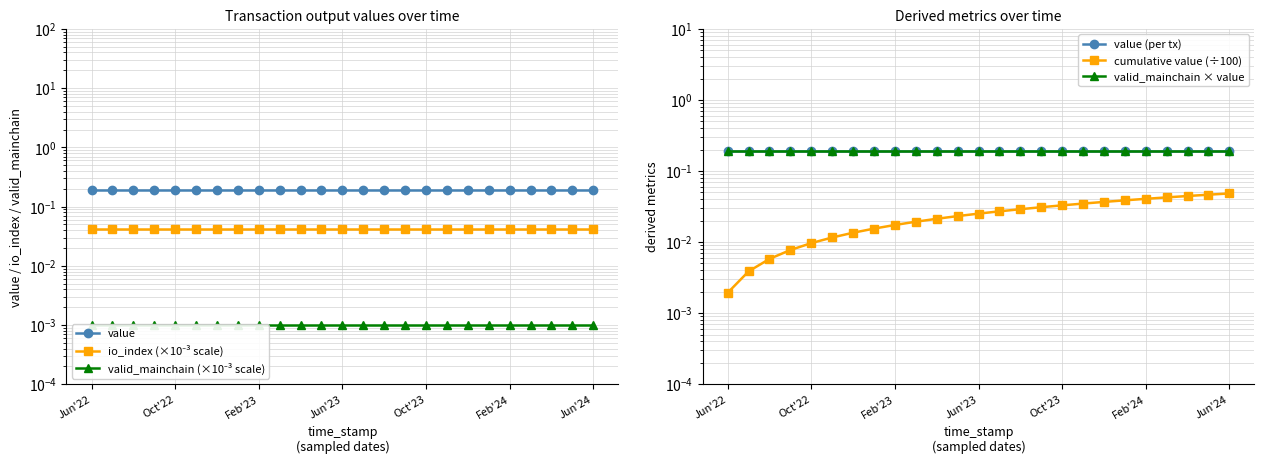

Which series has the largest total across all categories?

value